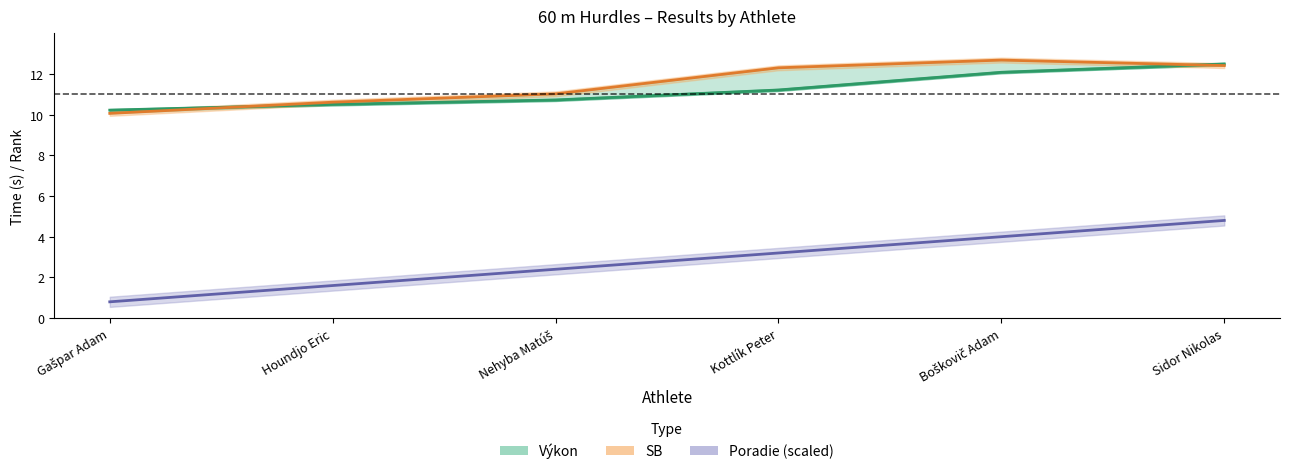

Count the number of data series in this chart.

3